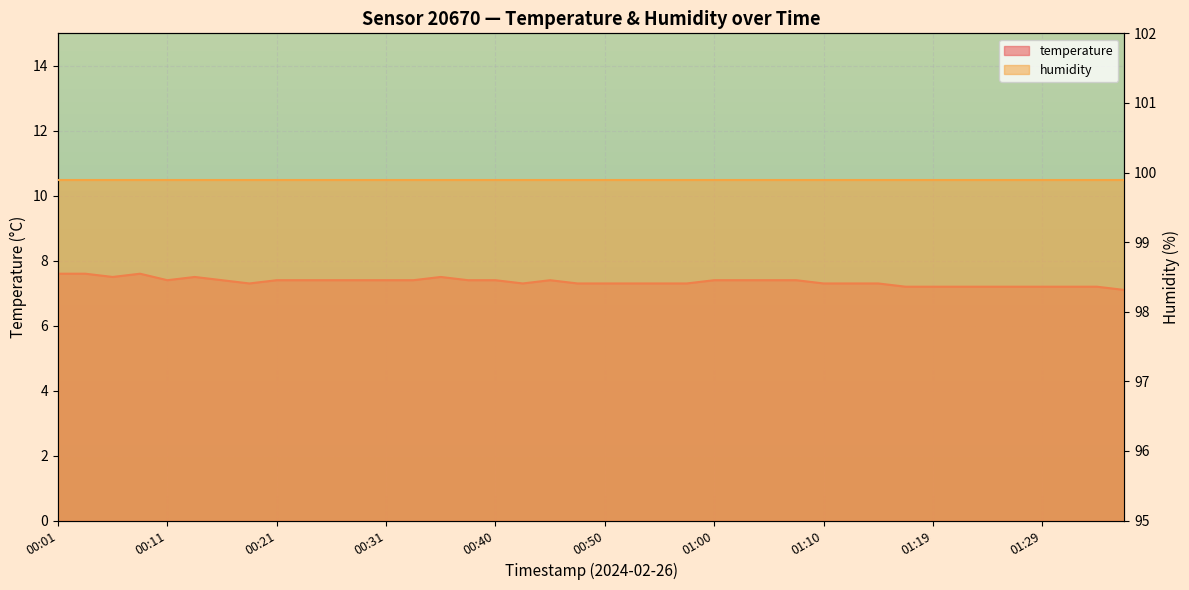

What is the minimum value shown in the chart?

7.1